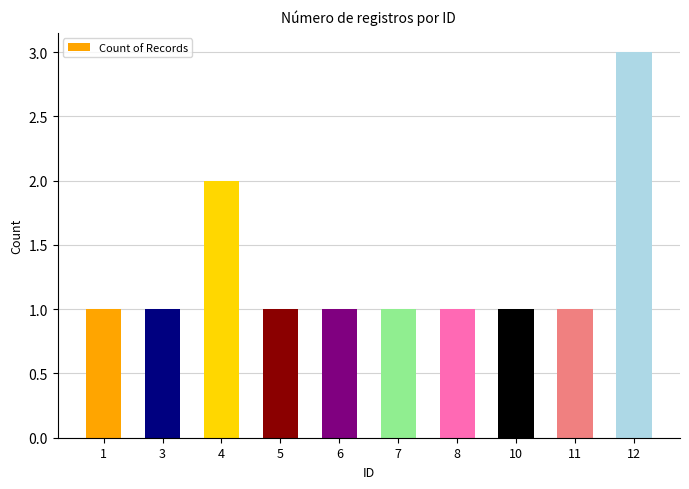

Reading left to right, transcribe all the data shown in this chart.

1=1	3=1	4=2	5=1	6=1	7=1	8=1	10=1	11=1	12=3